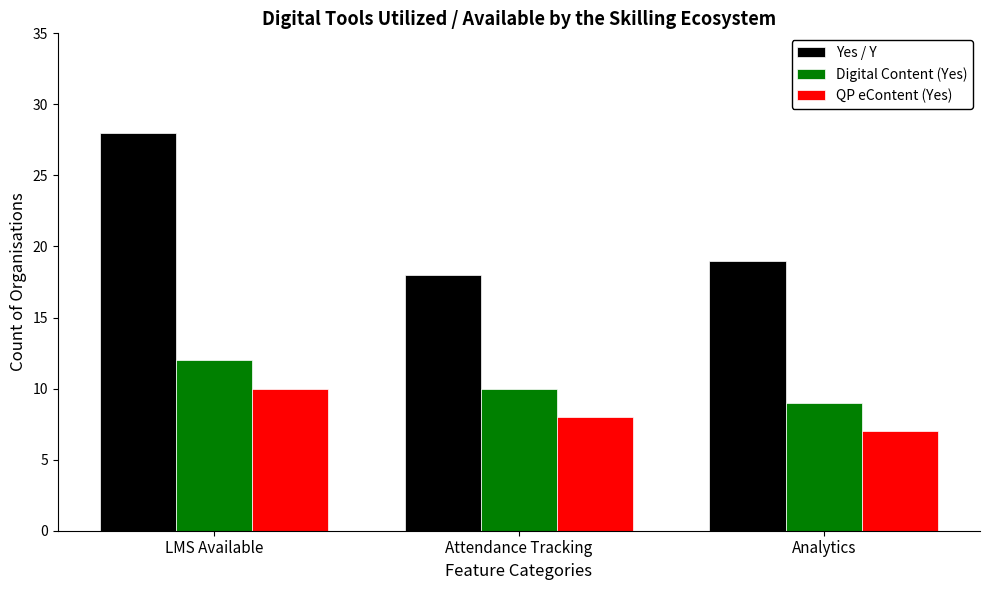

Rank the categories by Yes / Y value from highest to lowest.

LMS Available, Analytics, Attendance Tracking